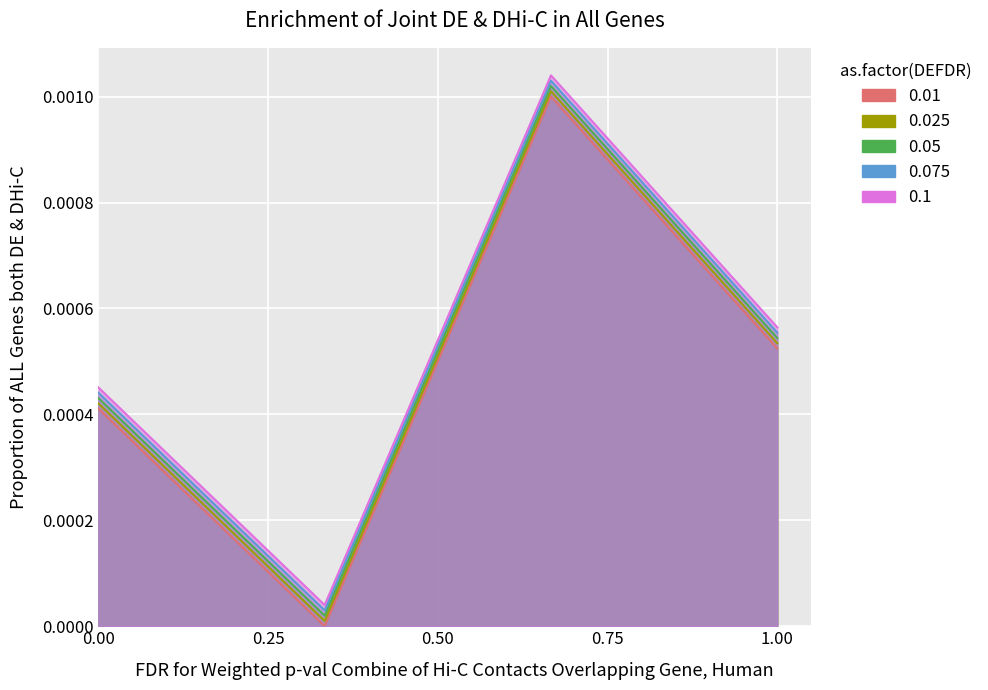

Rank the categories by value from lowest to highest.

2, 1, 4, 3